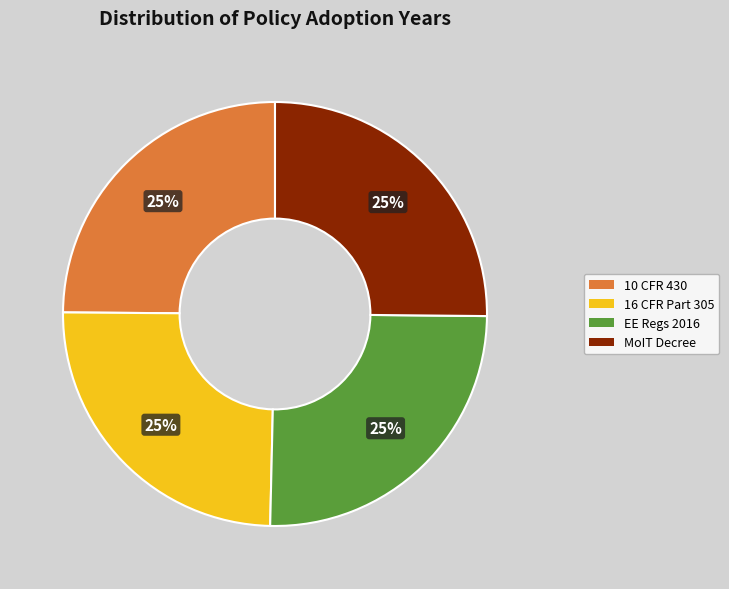

Is there any slice that represents more than half of the pie?

No